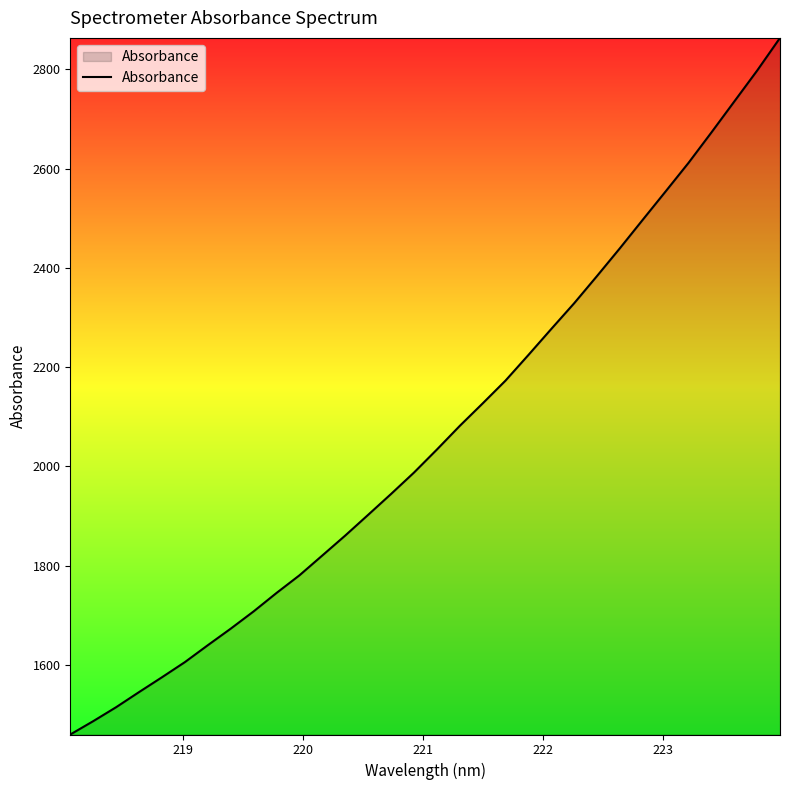

What is the difference between the second highest and second lowest values?

1311.0